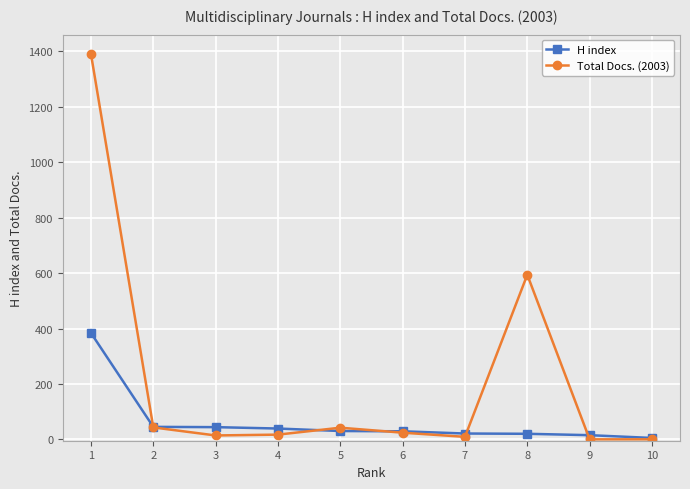

What are all the series names shown in the legend?

H index, Total Docs. (2003)